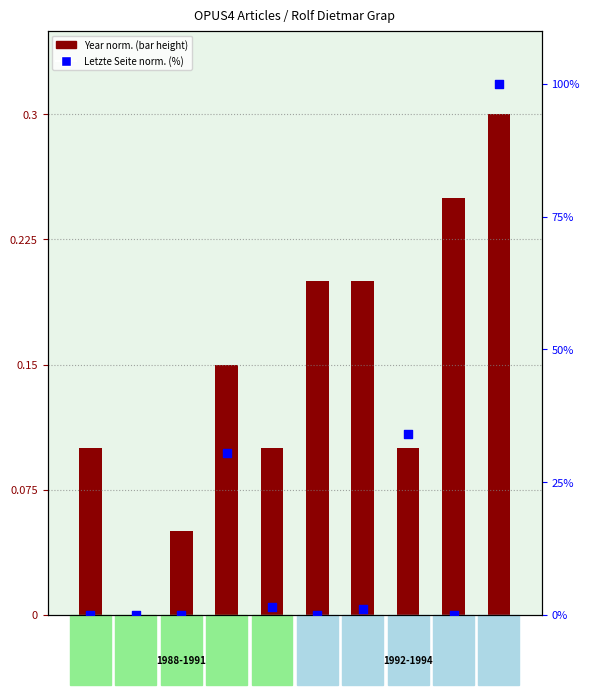

Which series has the largest total across all categories?

Letzte Seite norm. (%)